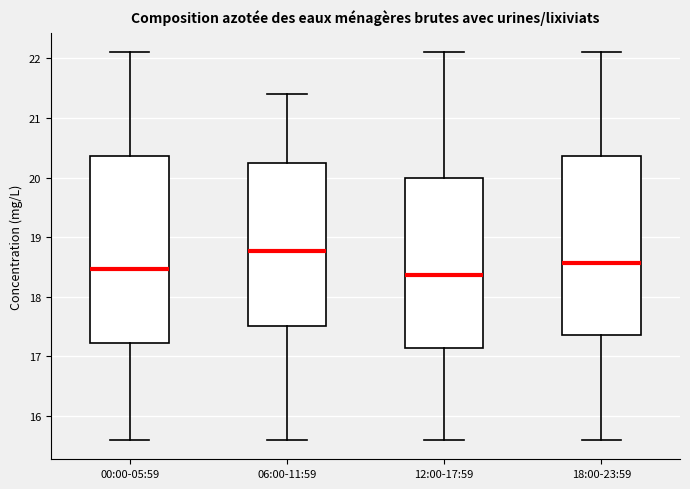

Reading left to right, read every box against the y-axis: the position of its median line, the range the box covers, and the ends of its whiskers. The values are not printed on the chart, so give them approximately, as read against the axis.

00:00-05:59: median 18.5, box 17.2 to 20.4, whiskers 15.6 to 22.1
06:00-11:59: median 18.8, box 17.5 to 20.2, whiskers 15.6 to 21.4
12:00-17:59: median 18.4, box 17.1 to 20.0, whiskers 15.6 to 22.1
18:00-23:59: median 18.6, box 17.4 to 20.4, whiskers 15.6 to 22.1